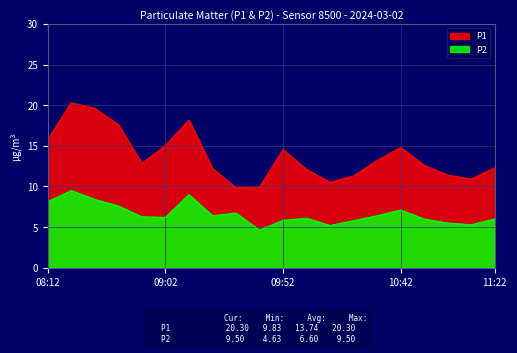

Does the chart display data point markers on the line(s)?

No